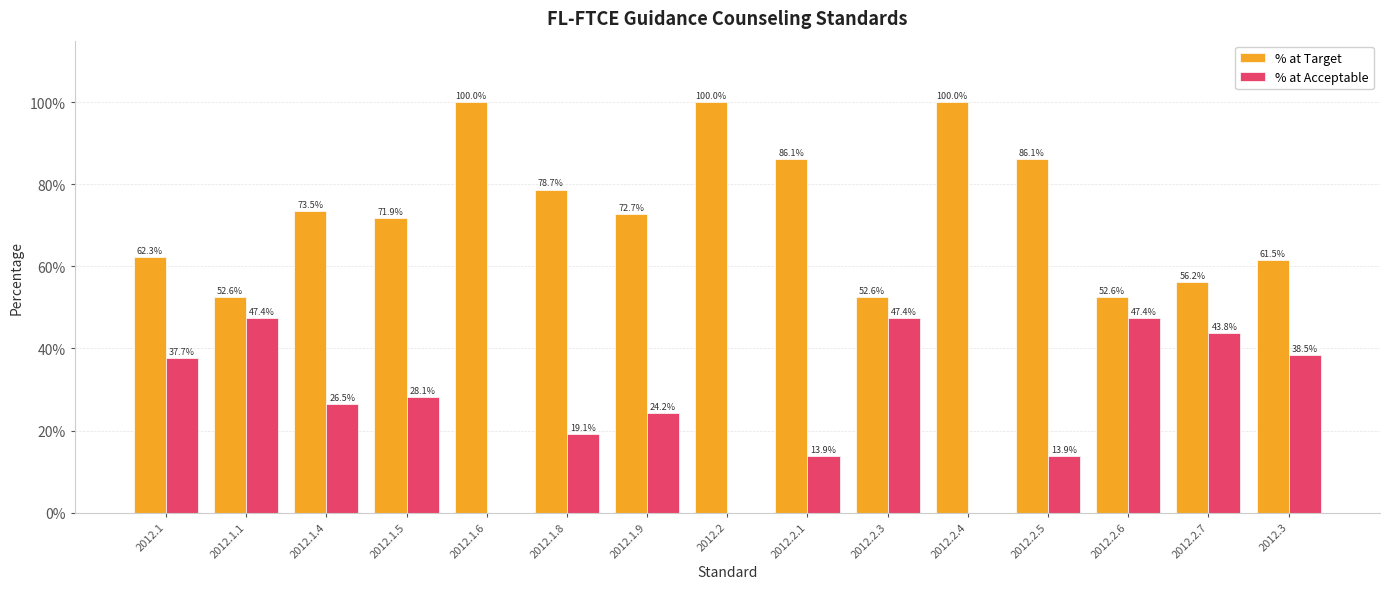

Is the value of % at Target at 2012.2 greater than the value of % at Acceptable at 2012.2.3?

Yes